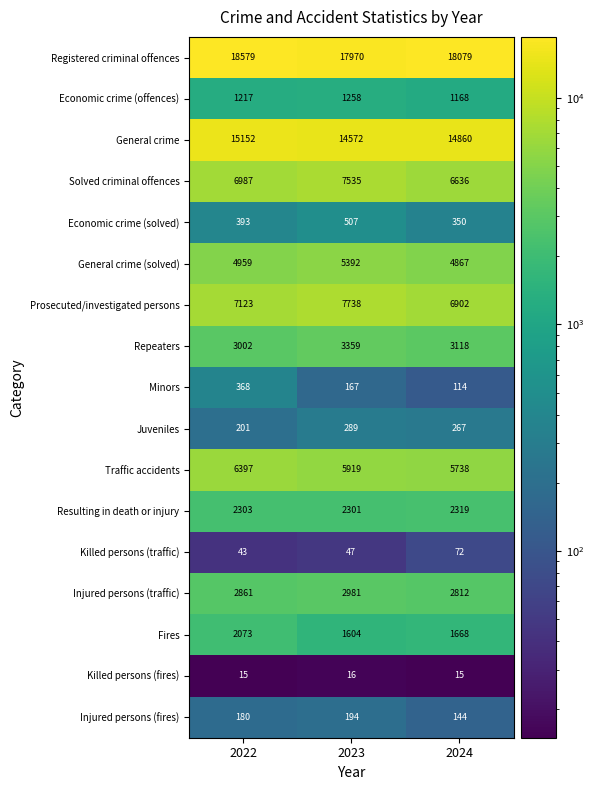

How many data points in Solved criminal offences are less than 6987?

1